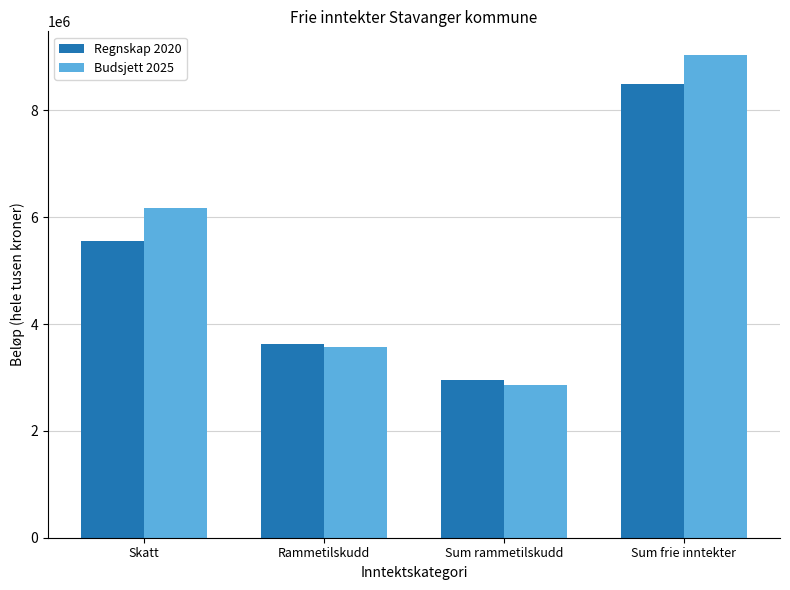

Reading left to right, transcribe all the data shown in this chart.

Regnskap 2020: Skatt=5548456	Rammetilskudd=3617707	Sum rammetilskudd=2948128	Sum frie inntekter=8500334
Budsjett 2025: Skatt=6177000	Rammetilskudd=3568635	Sum rammetilskudd=2850847	Sum frie inntekter=9027847